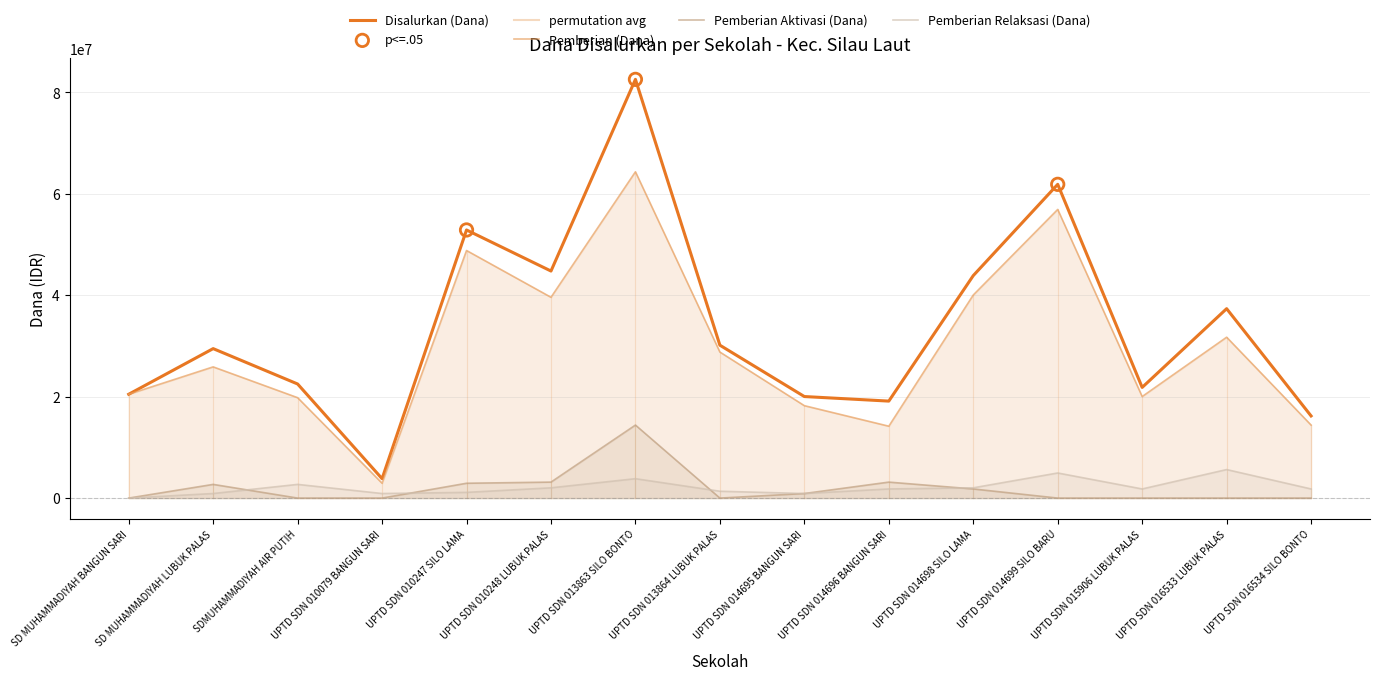

Which series has the largest total across all categories?

Disalurkan (Dana)